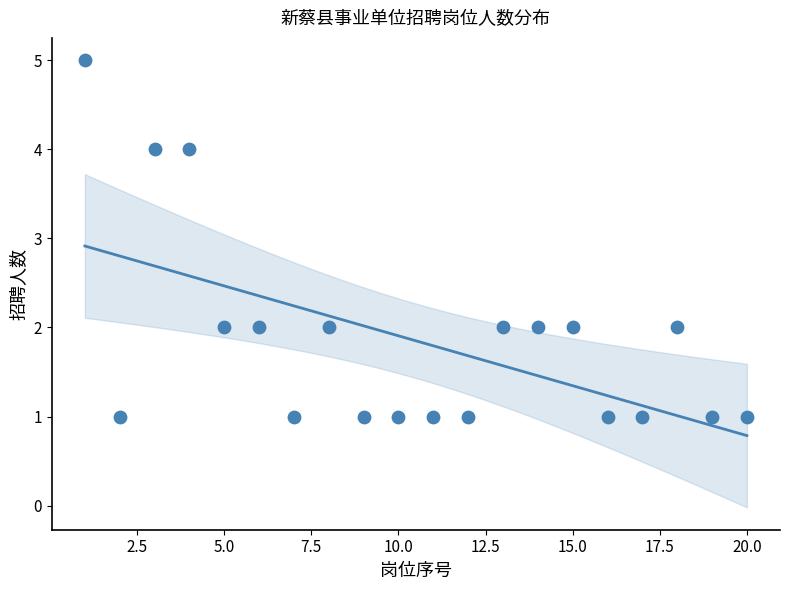

What is the range of Y values (max minus min)?

4